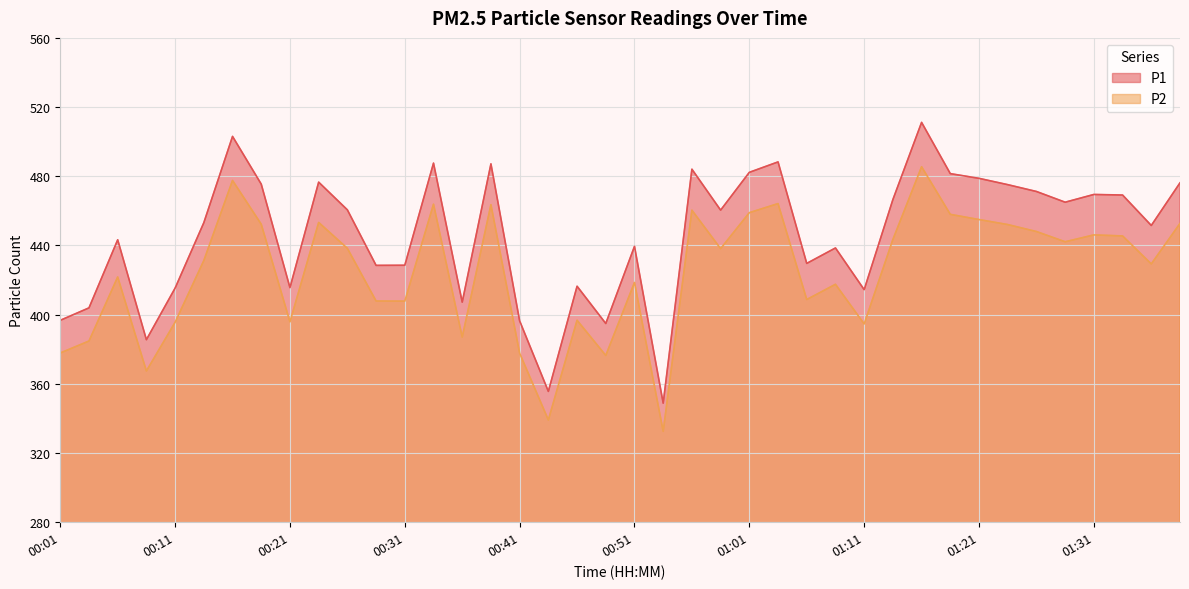

Rank the series by their average value, from highest to lowest.

P1, P2